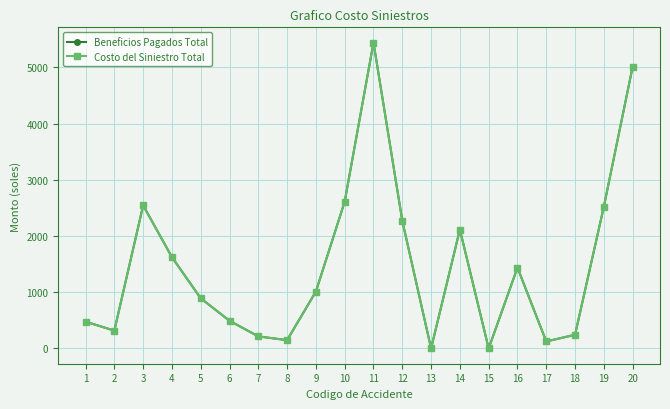

Is this an area chart (filled region under the line)?

No